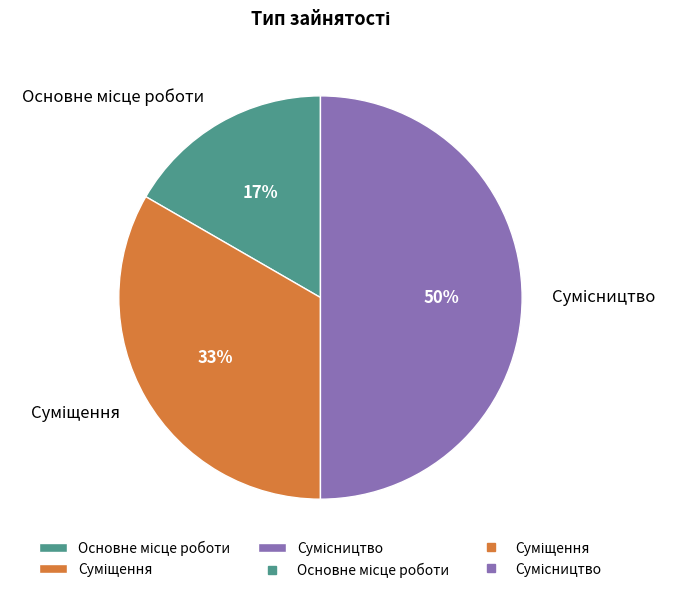

To the nearest percent, what is the difference between the largest and smallest slice percentages?

33%